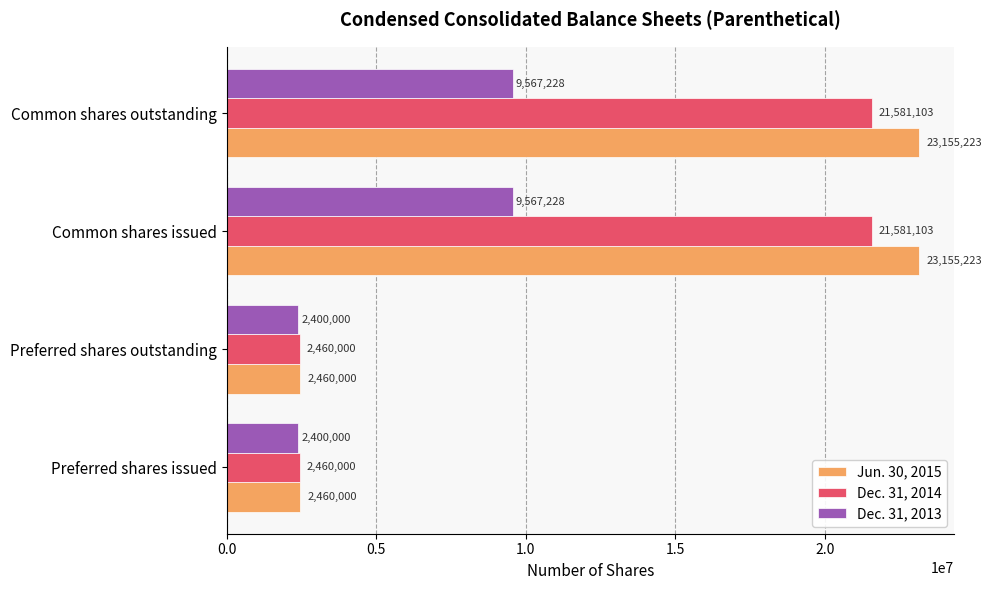

What is the sum of all Dec. 31, 2013 values?

23934456